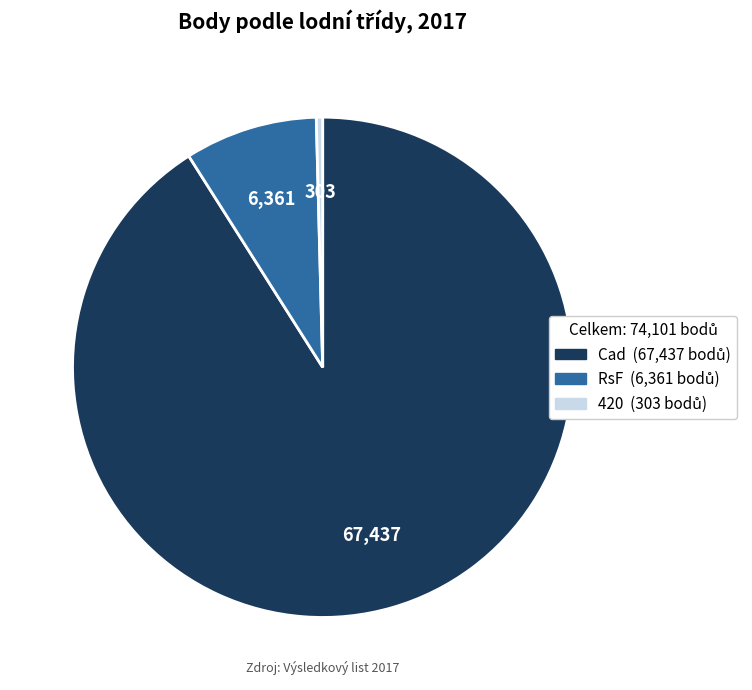

Is there a majority slice in this chart?

Yes